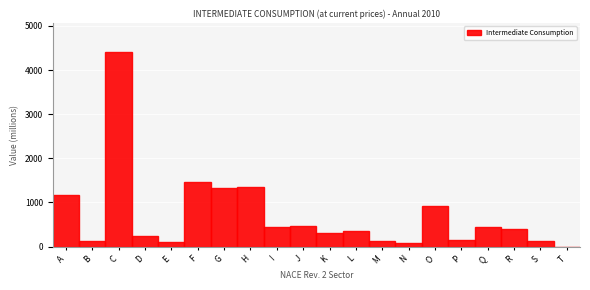

What is the greatest value displayed?

4407.0